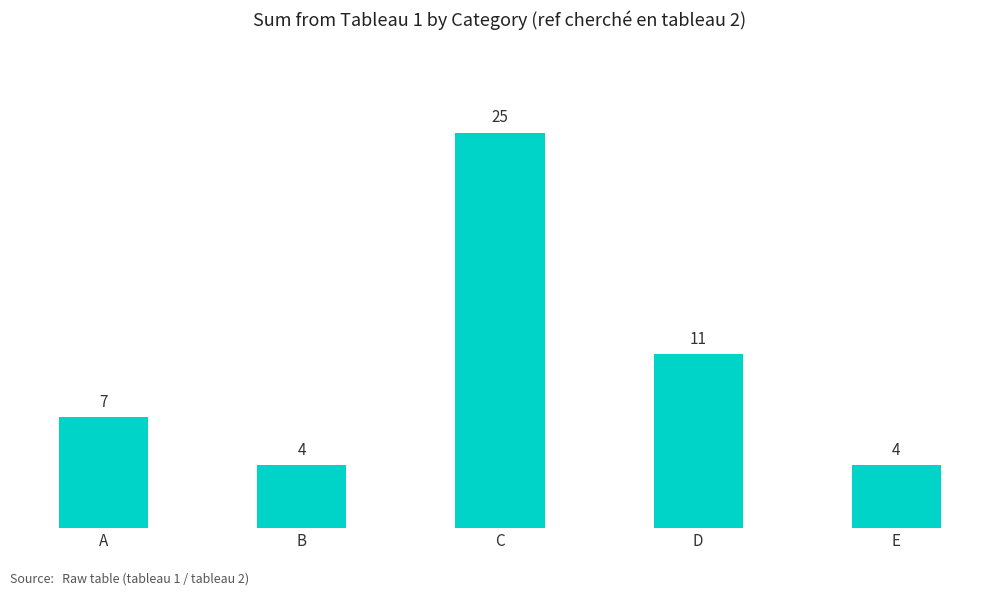

At which label is the value closest to 14?

D